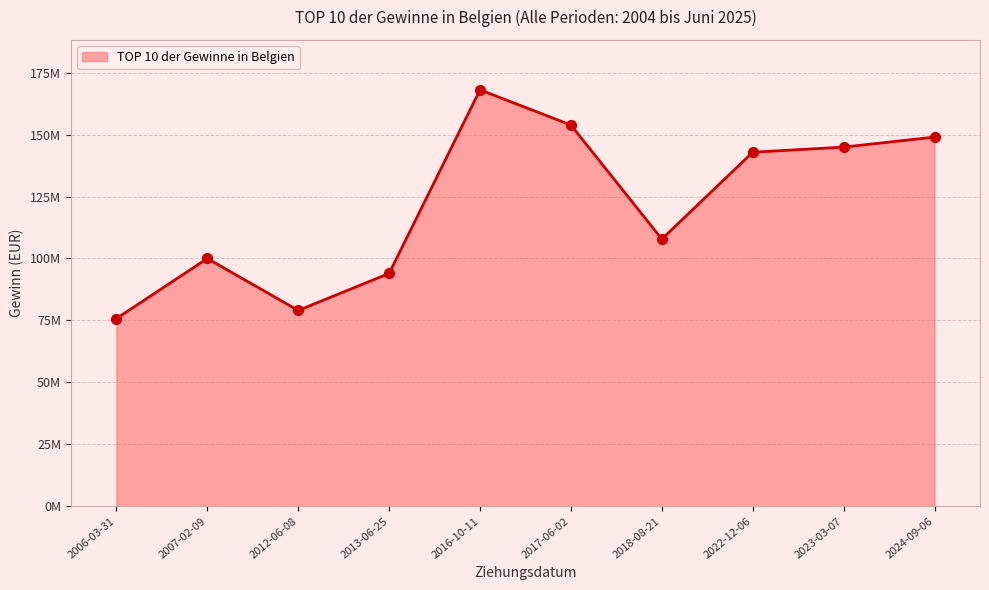

Which series has the largest total across all categories?

TOP 10 der Gewinne in Belgien (line)